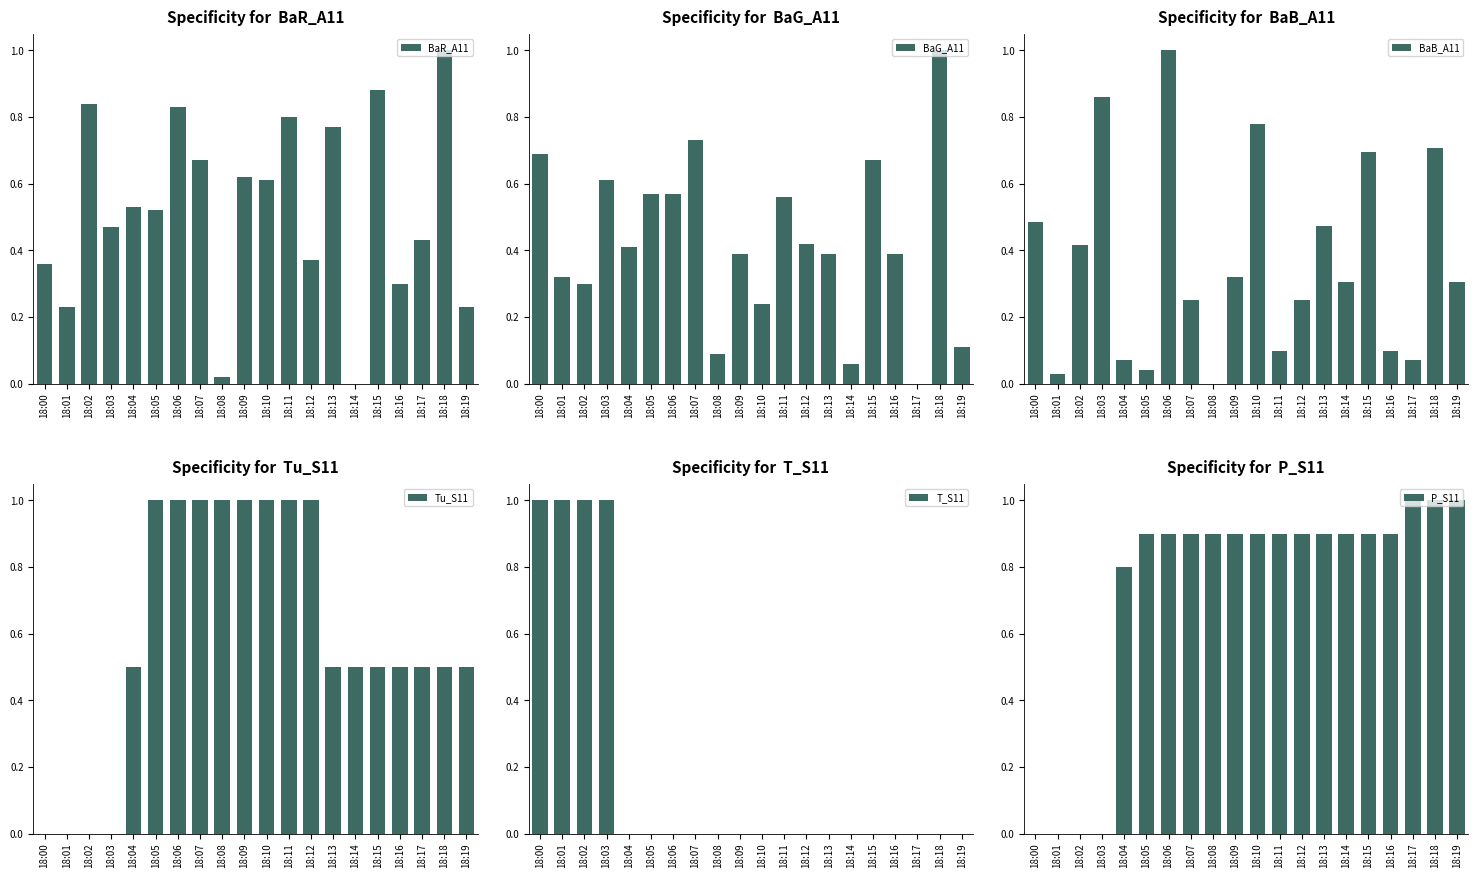

What is the greatest value displayed?

1.0